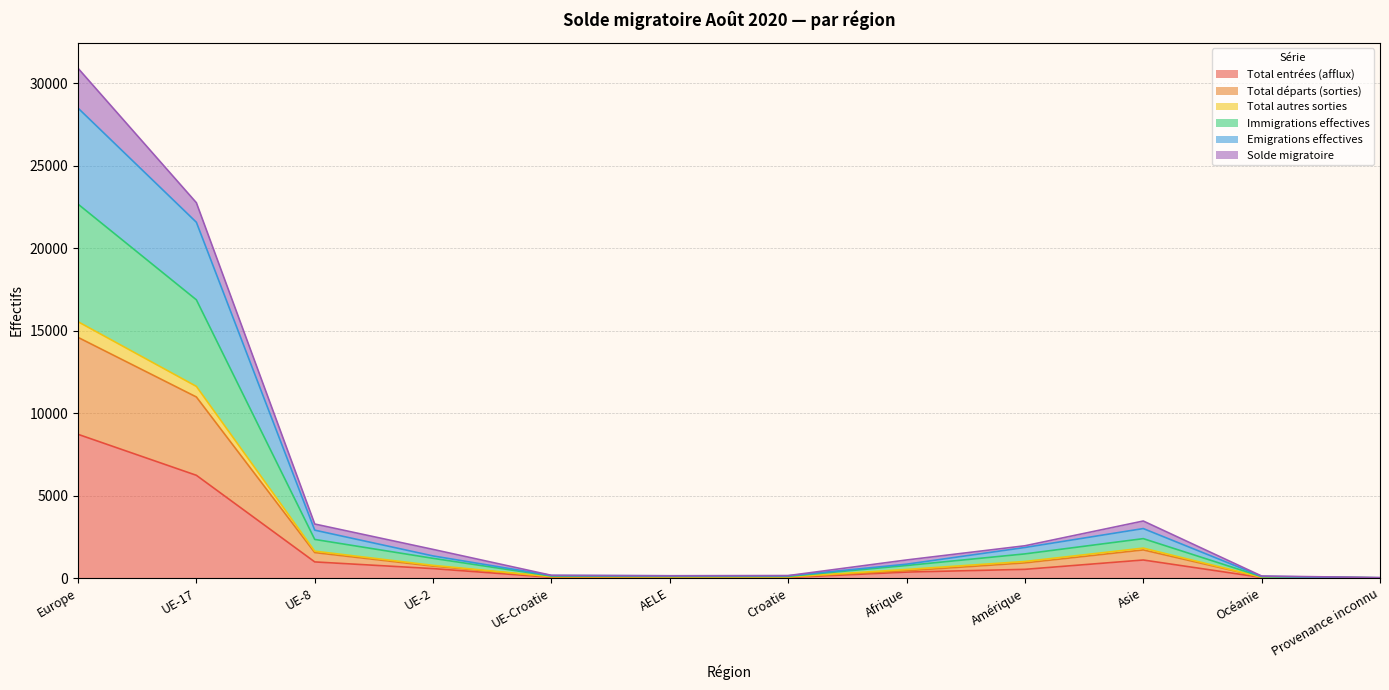

Rank the categories by Total départs (sorties) value from lowest to highest.

Provenance inconnu, Océanie, AELE, Croatie, UE-Croatie, Afrique, UE-2, Amérique, UE-8, Asie, UE-17, Europe